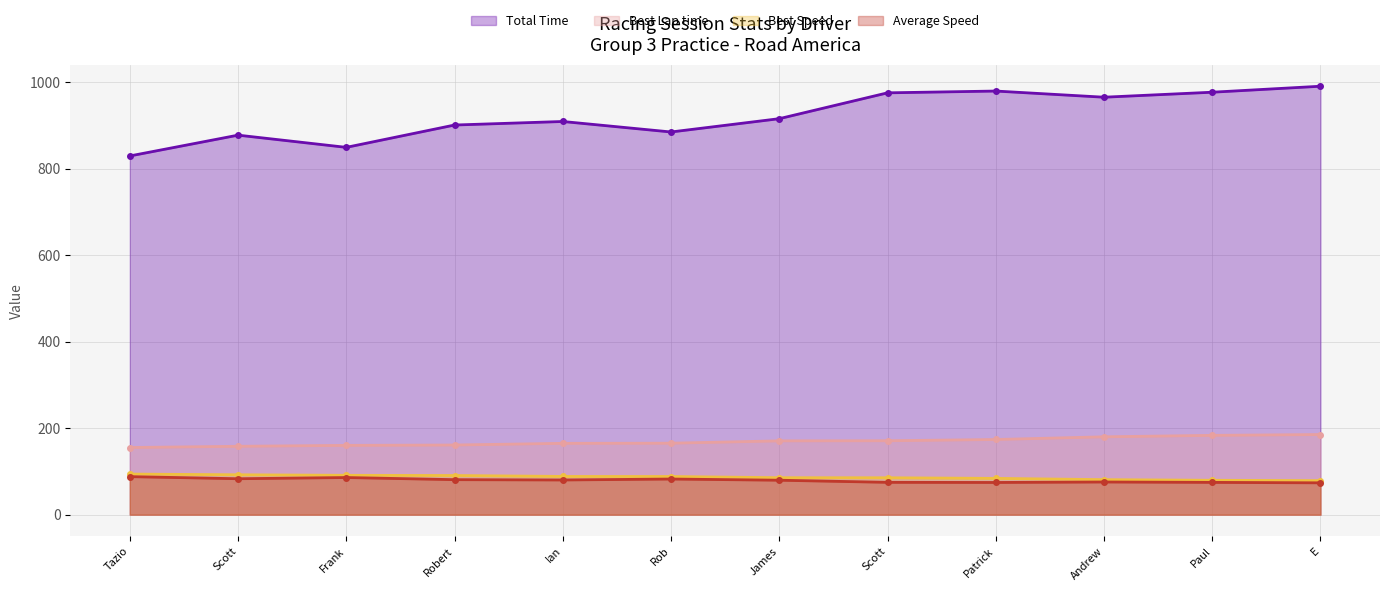

What is the difference between the maximum and second lowest values in the Best Speed series?

14.4